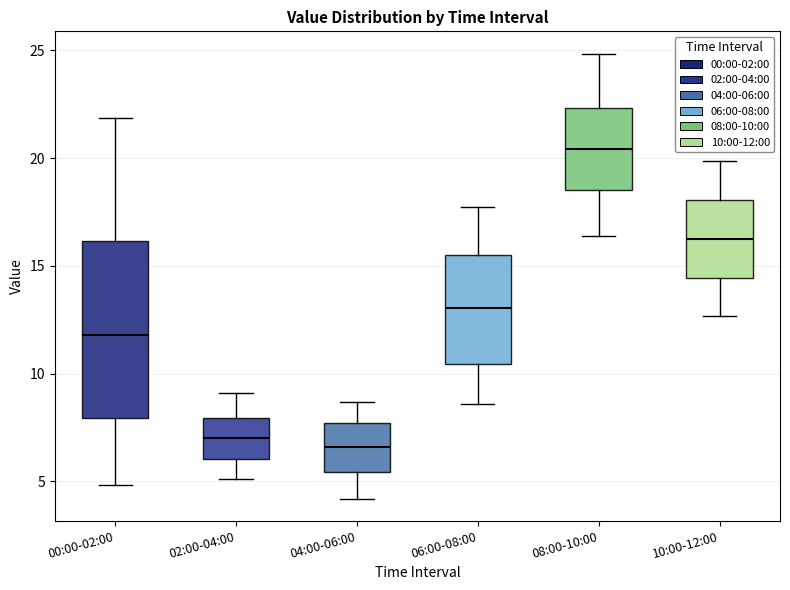

Reading left to right, transcribe this box plot: for each box, give where its median line is, the range the box spans, and where its two whiskers end, as read against the y-axis. The values are not printed on the chart, so give them approximately, as read against the axis.

00:00-02:00: median 12.0, box 8.0 to 16.0, whiskers 5.0 to 22.0
02:00-04:00: median 7.0, box 6.0 to 8.0, whiskers 5.0 to 9.0
04:00-06:00: median 6.5, box 5.5 to 7.5, whiskers 4.0 to 8.5
06:00-08:00: median 13.0, box 10.5 to 15.5, whiskers 8.5 to 18.0
08:00-10:00: median 20.5, box 18.5 to 22.5, whiskers 16.5 to 25.0
10:00-12:00: median 16.5, box 14.5 to 18.0, whiskers 12.5 to 20.0